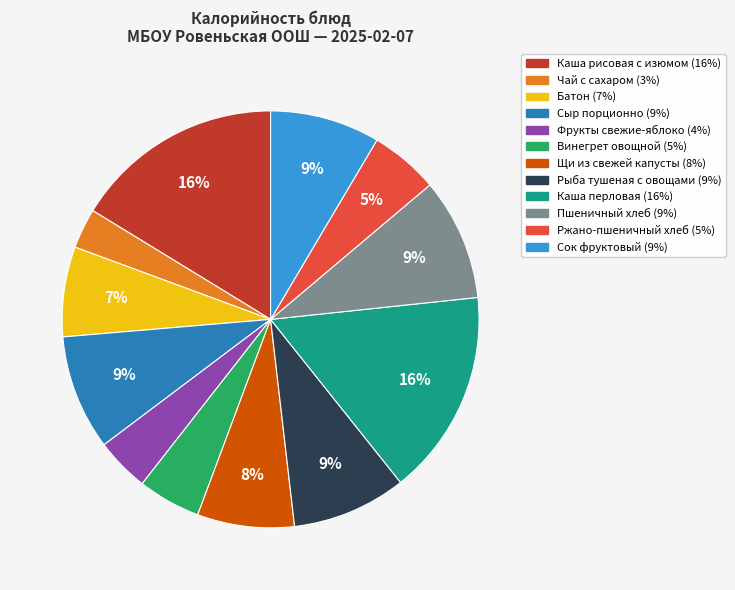

Is it true that Фрукты свежие-яблоко is 19% of the pie?

False